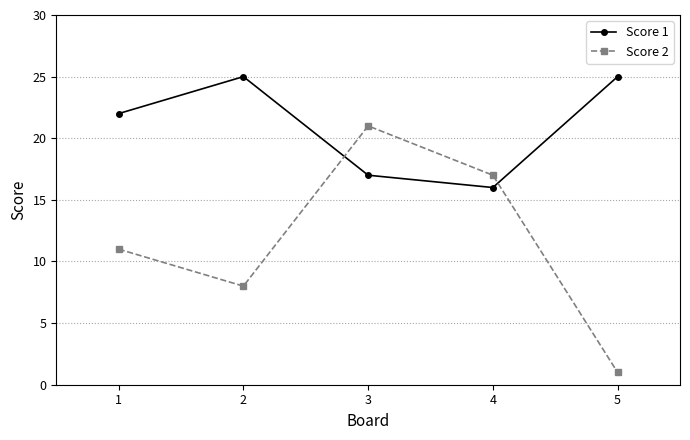

Does the chart have visible grid lines?

Yes